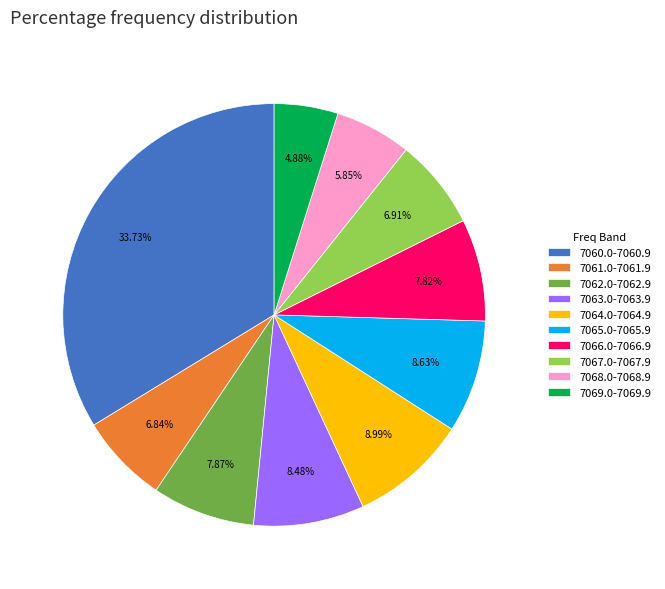

Does any single category account for the majority?

No